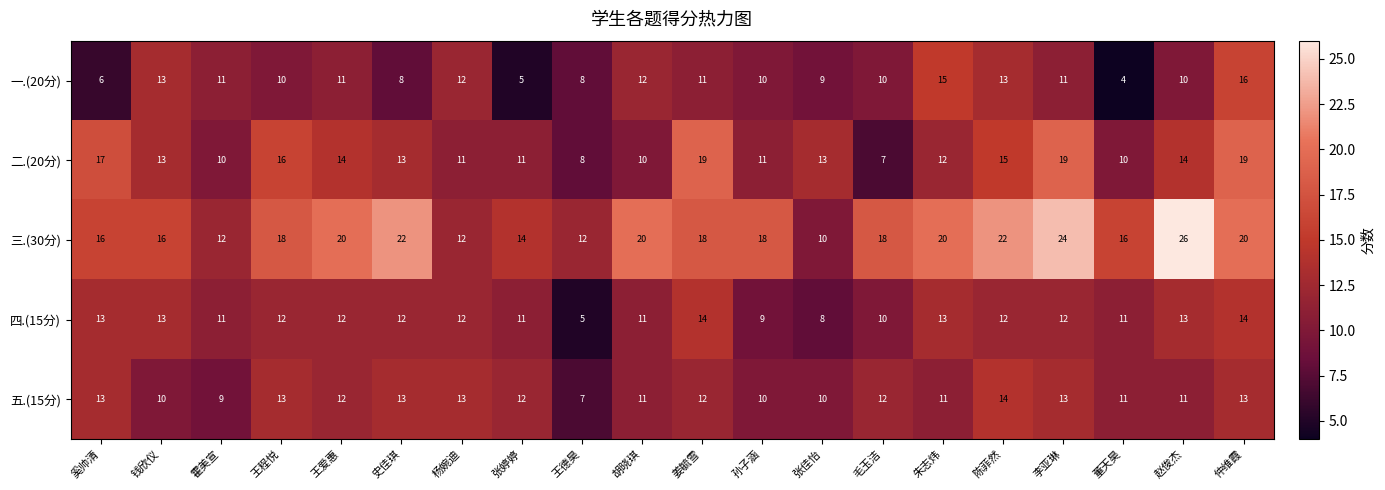

At how many categories does at least one series exceed 4?

20